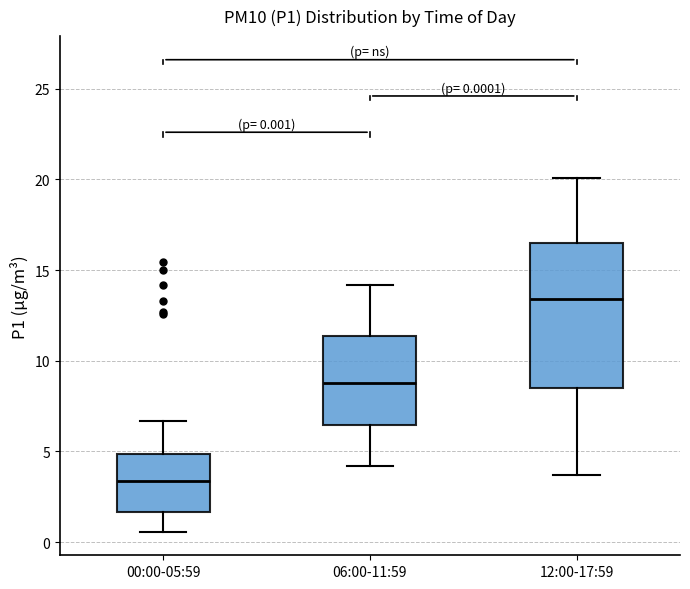

Which box is the tallest, from its lower edge to its upper edge?

12:00-17:59